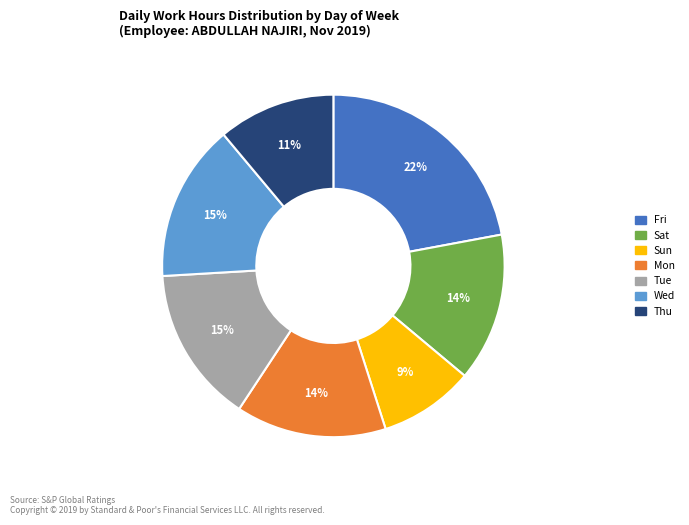

What is the largest slice in the pie chart?

Fri